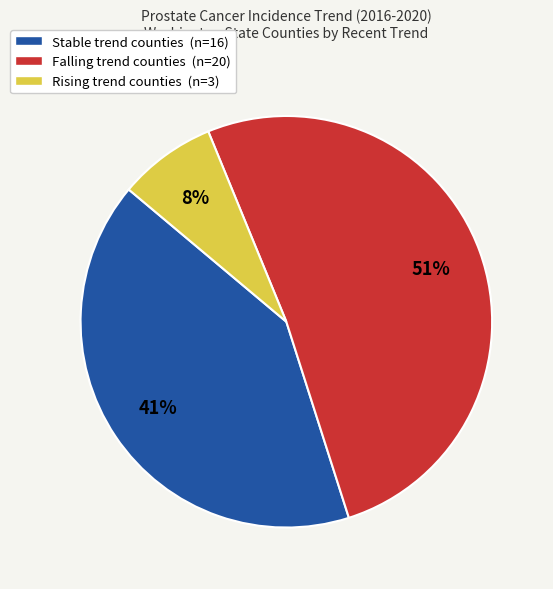

What percentage is the Stable trend counties (n=16) slice, to the nearest percent?

41%